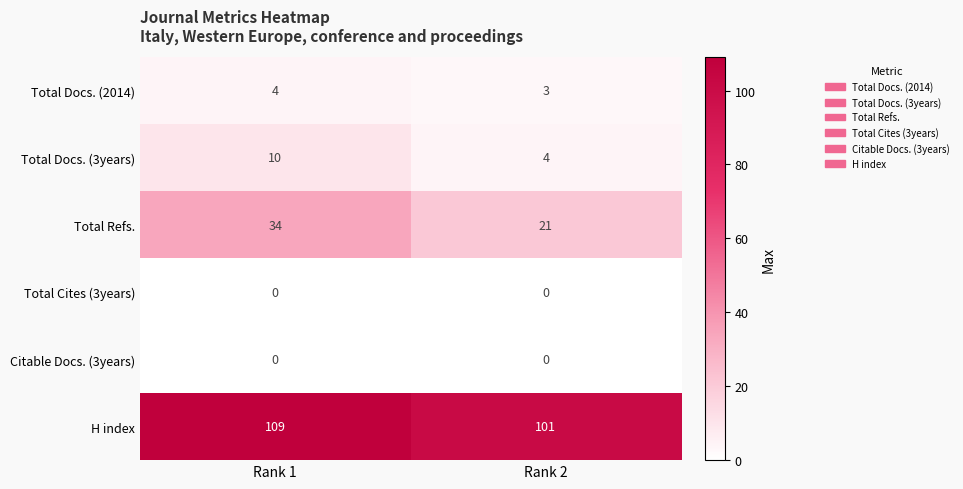

What is the difference between the maximum and minimum values in the Total Refs. series?

13